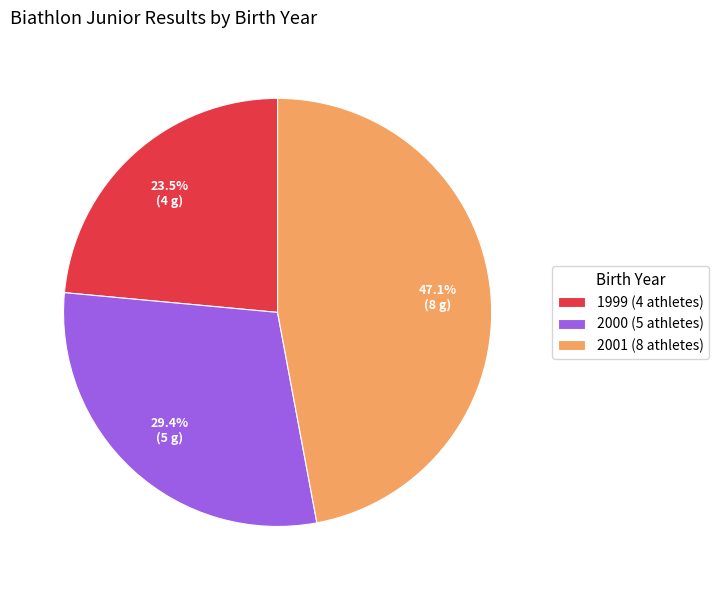

What is the total percentage of 2000 and 2001?

76.5%